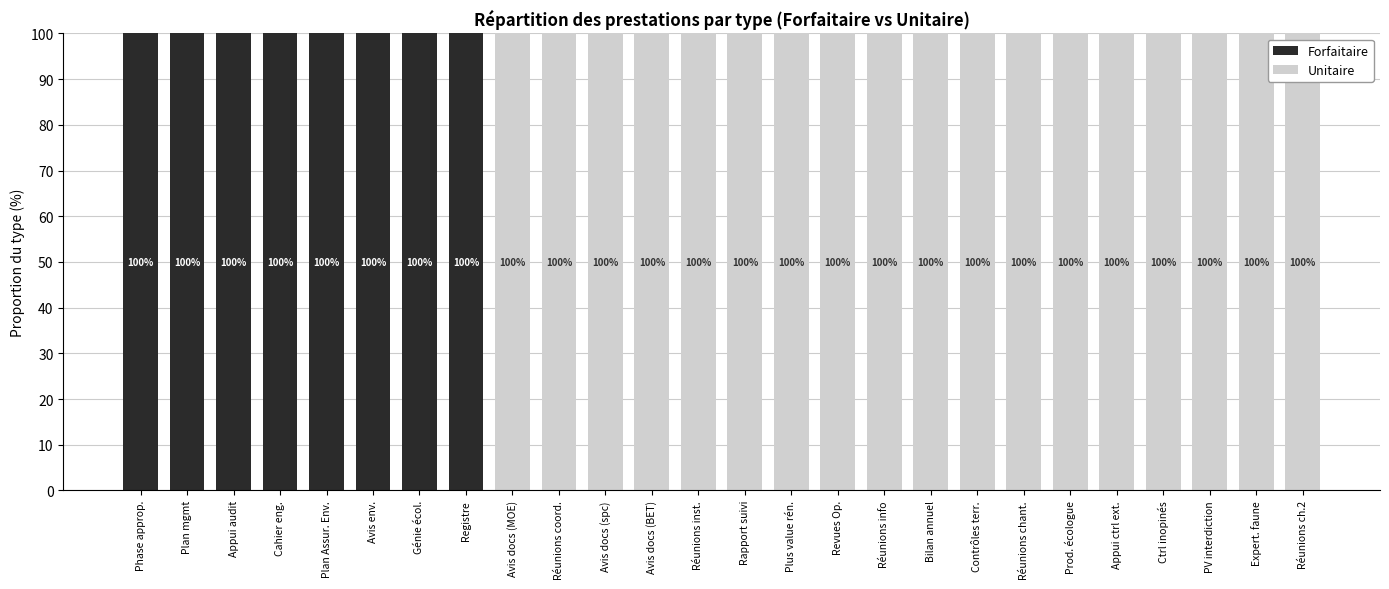

Reading left to right, transcribe the values for Forfaitaire.

Phase approp.=100	Plan mgmt=100	Appui audit=100	Cahier eng.=100	Plan Assur. Env.=100	Avis env.=100	Génie écol.=100	Registre=100	Avis docs (MOE)=0	Réunions coord.=0	Avis docs (spc)=0	Avis docs (BET)=0	Réunions inst.=0	Rapport suivi=0	Plus value rén.=0	Revues Op.=0	Réunions info=0	Bilan annuel=0	Contrôles terr.=0	Réunions chant.=0	Prod. écologue=0	Appui ctrl ext.=0	Ctrl inopinés=0	PV interdiction=0	Expert. faune=0	Réunions ch.2=0